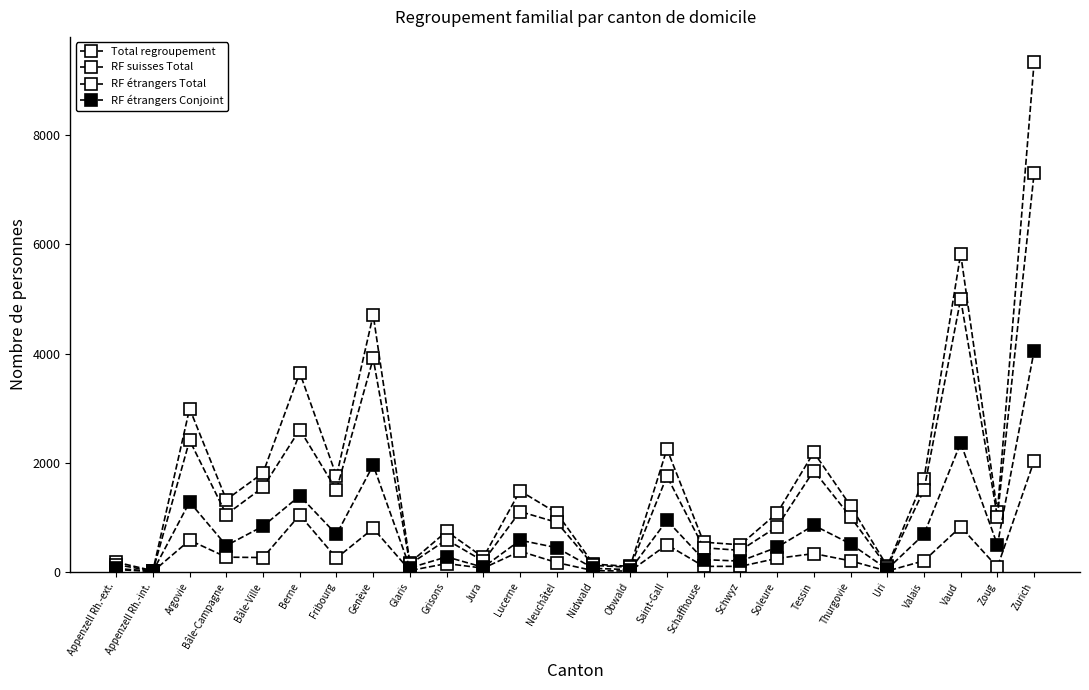

Does the chart have visible grid lines?

No